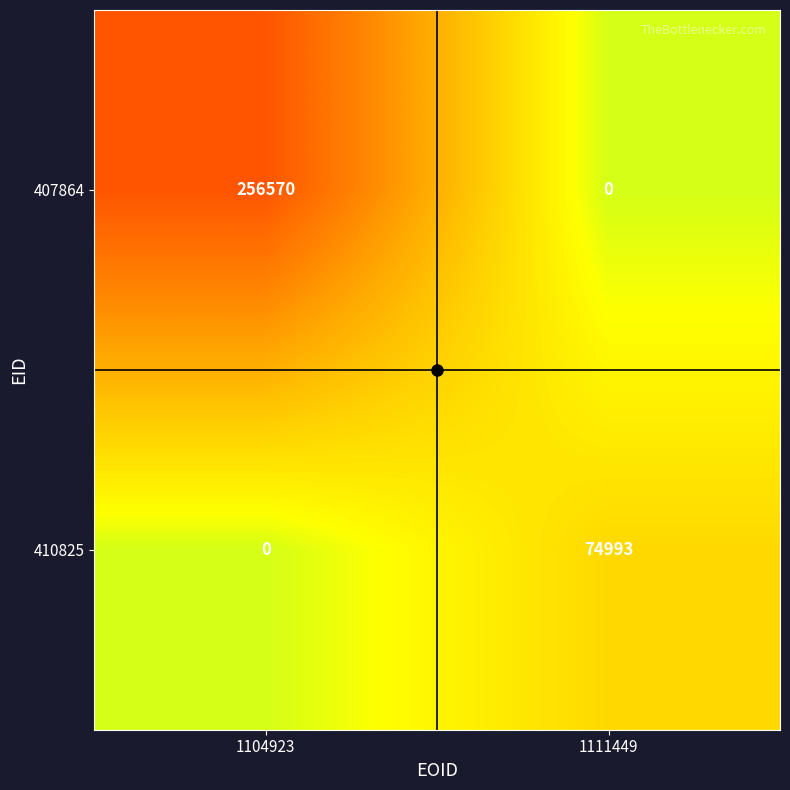

The 407864 series shows 144157 at 1104923. True or false?

False